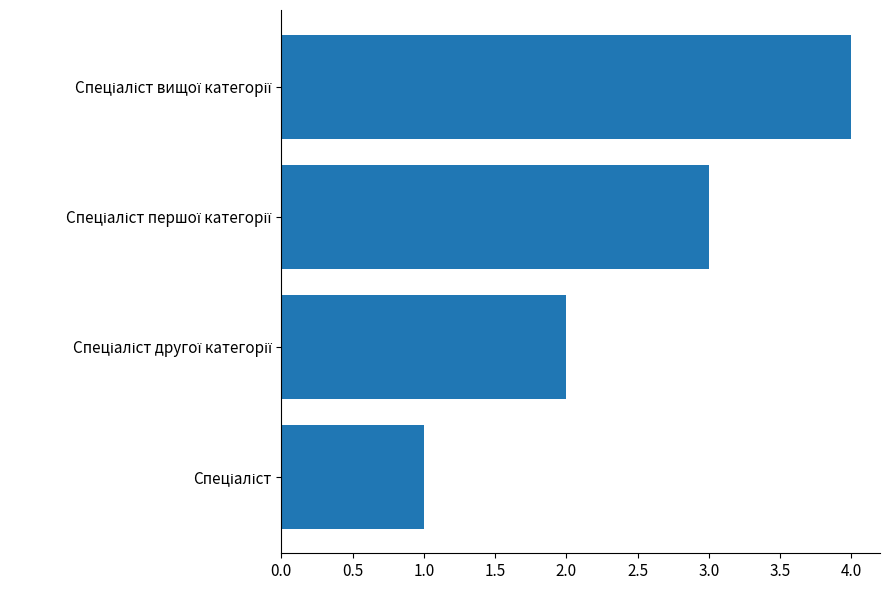

What is the difference between the maximum and second lowest values?

2